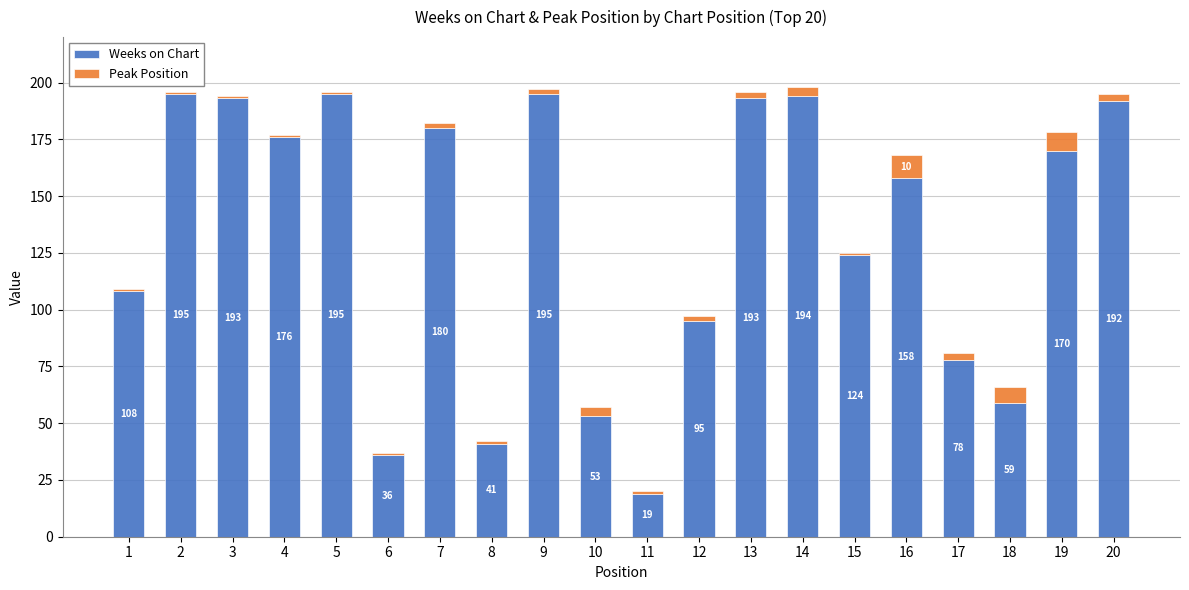

Reading right to left, list the values for the Weeks on Chart series.

20=192	19=170	18=59	17=78	16=158	15=124	14=194	13=193	12=95	11=19	10=53	9=195	8=41	7=180	6=36	5=195	4=176	3=193	2=195	1=108